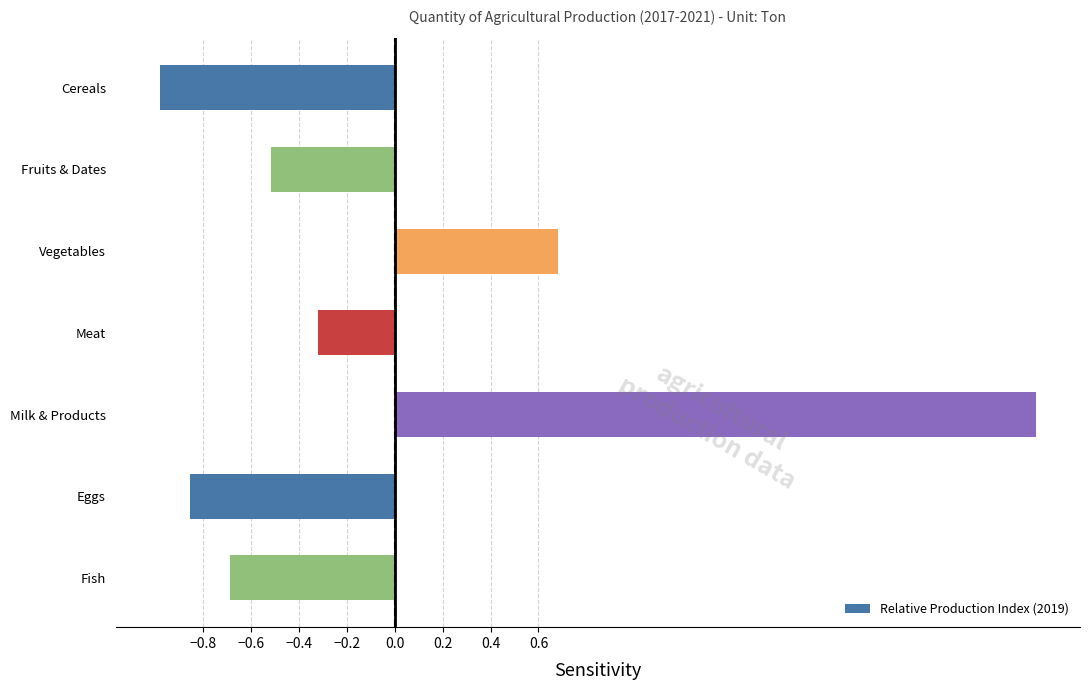

What is the value of the 5th bar from the top?

2.7